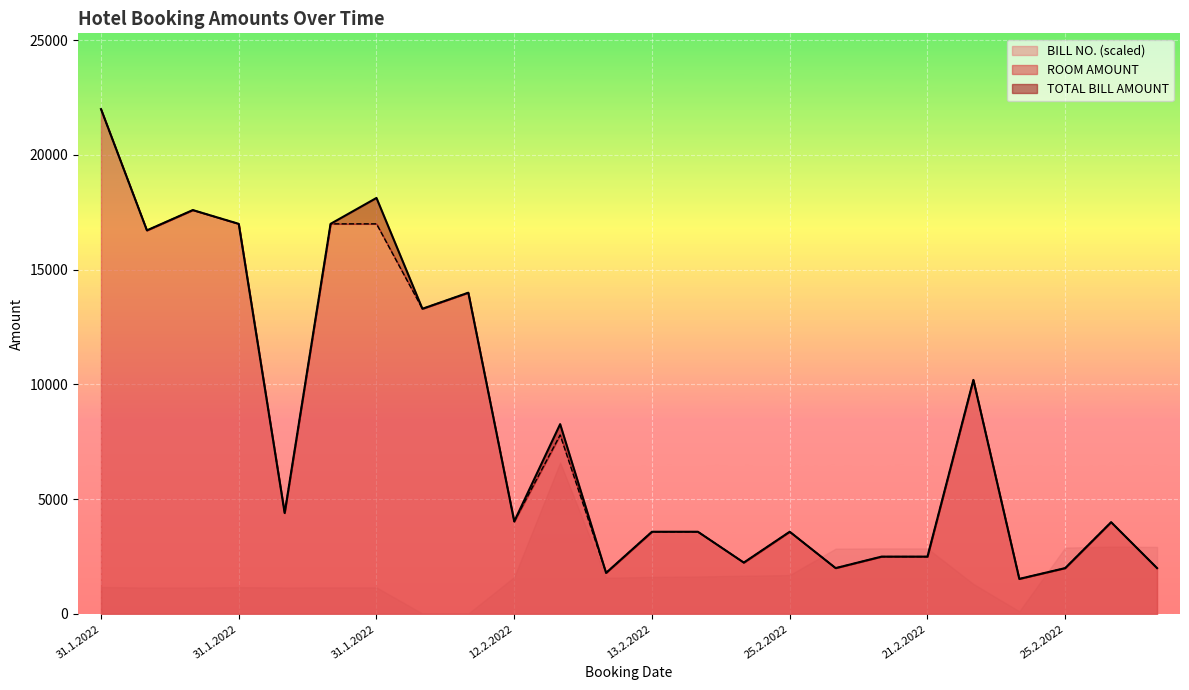

How many lines are shown in the chart?

2